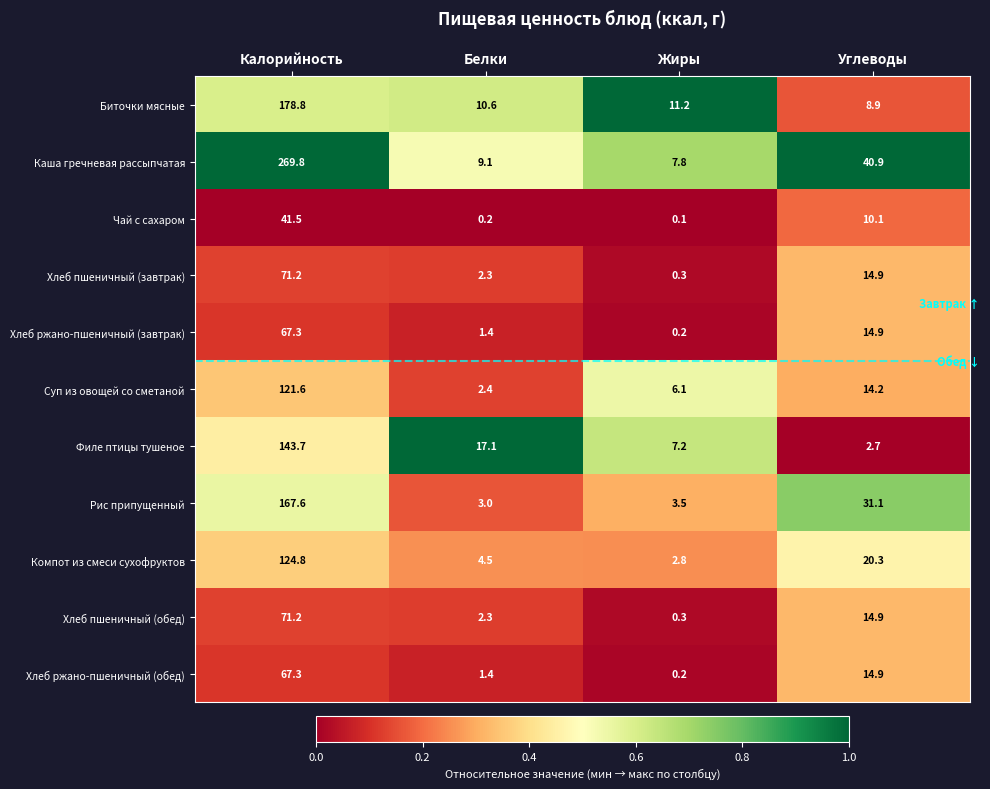

Is it true that Компот из смеси сухофруктов equals 124.8 at Калорийность?

True